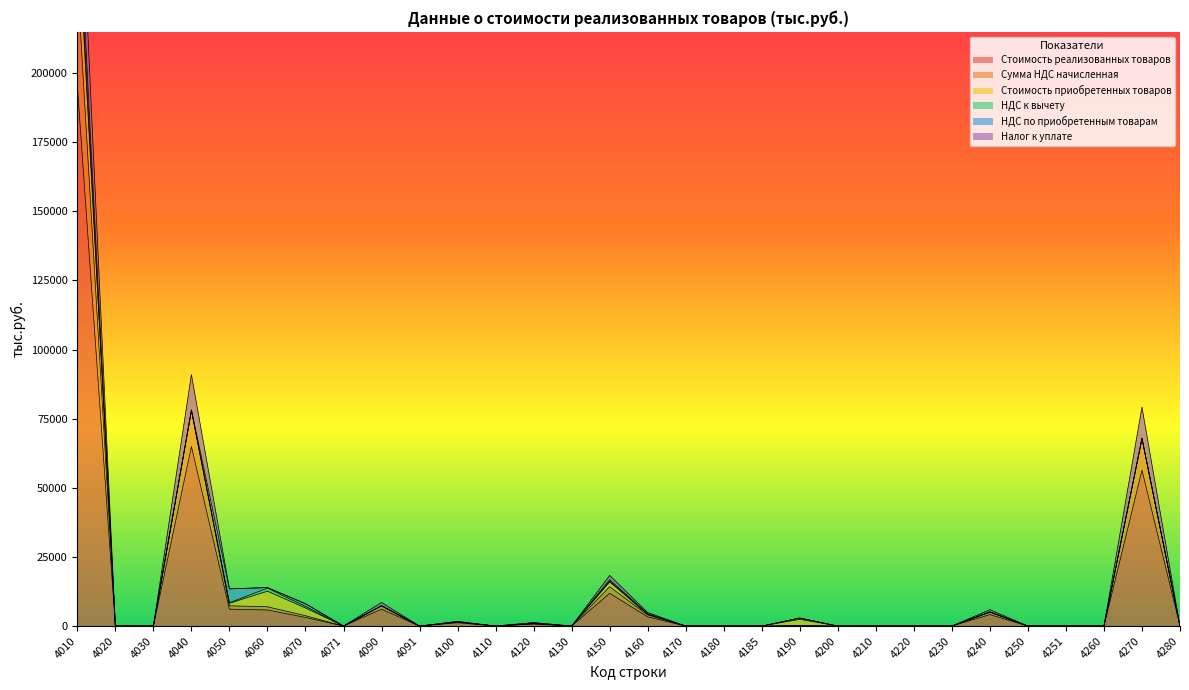

Which series has the widest spread of values?

Стоимость реализованных товаров